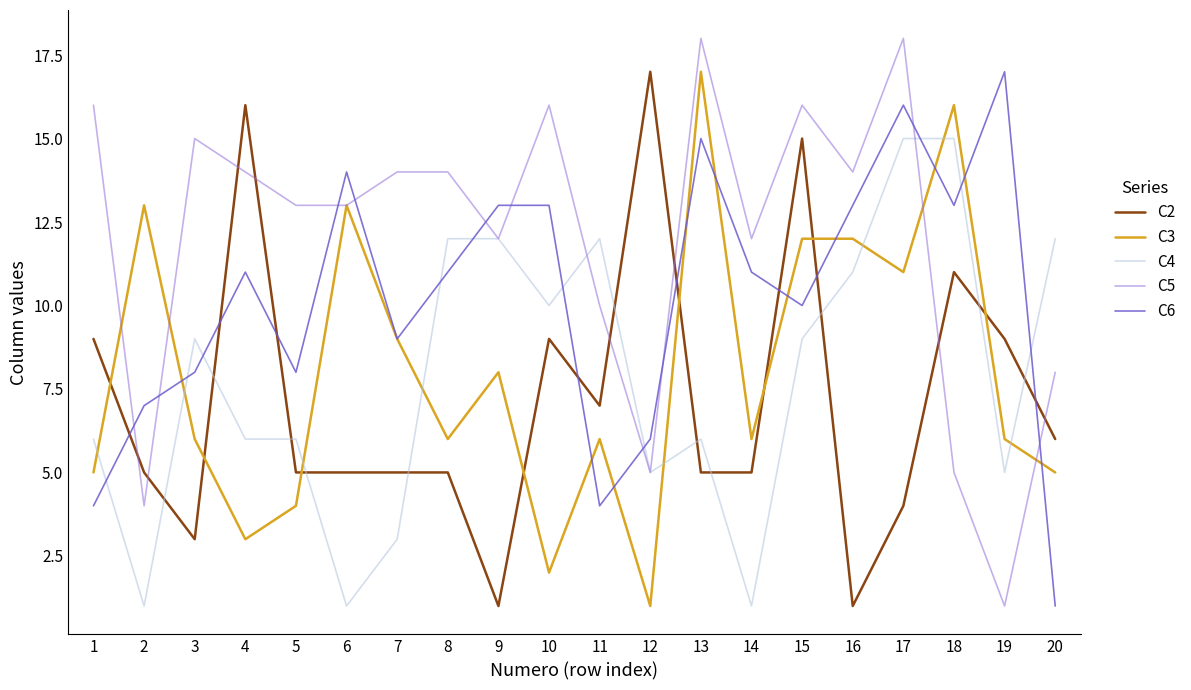

What is the spread (max minus min) of values at 15?

7